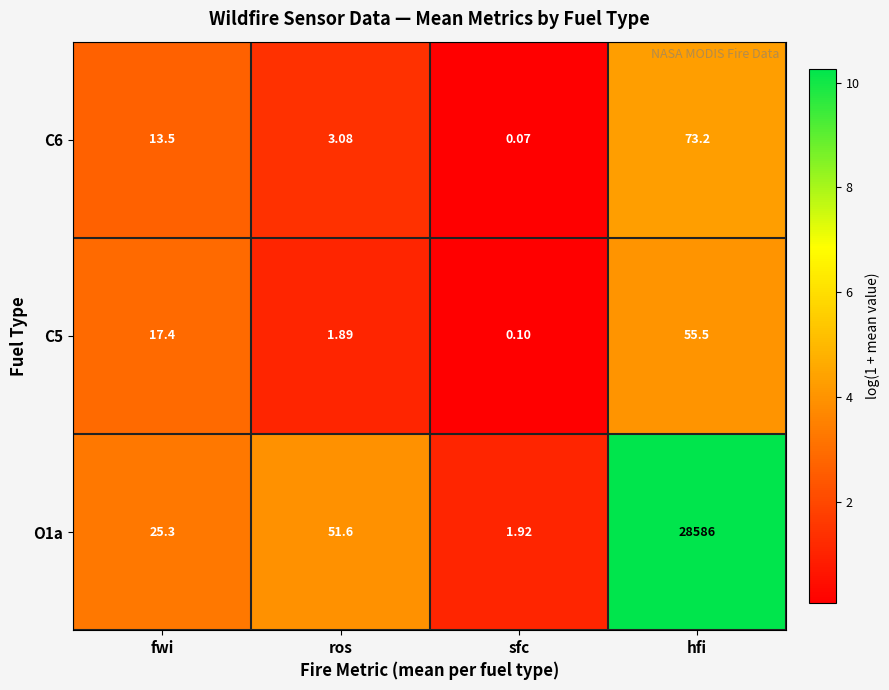

Which category has the lowest value in the C6 series?

sfc